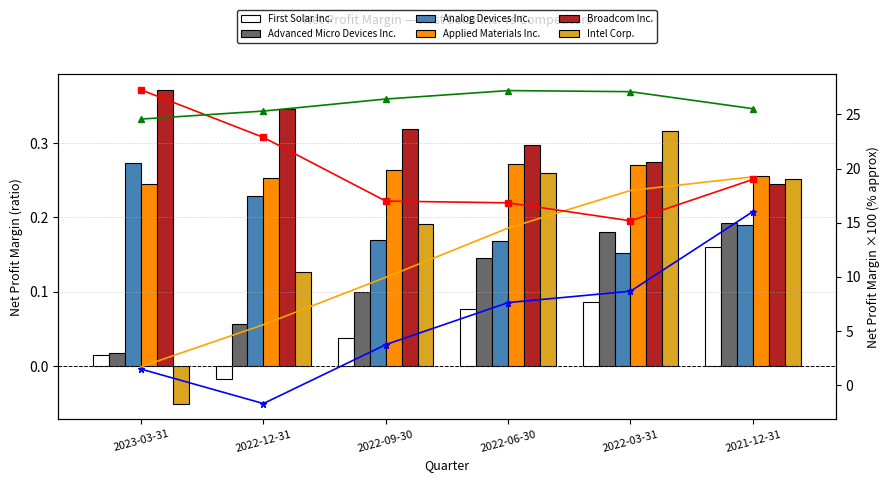

What is the sum of all Analog Devices Inc. values?

1.2